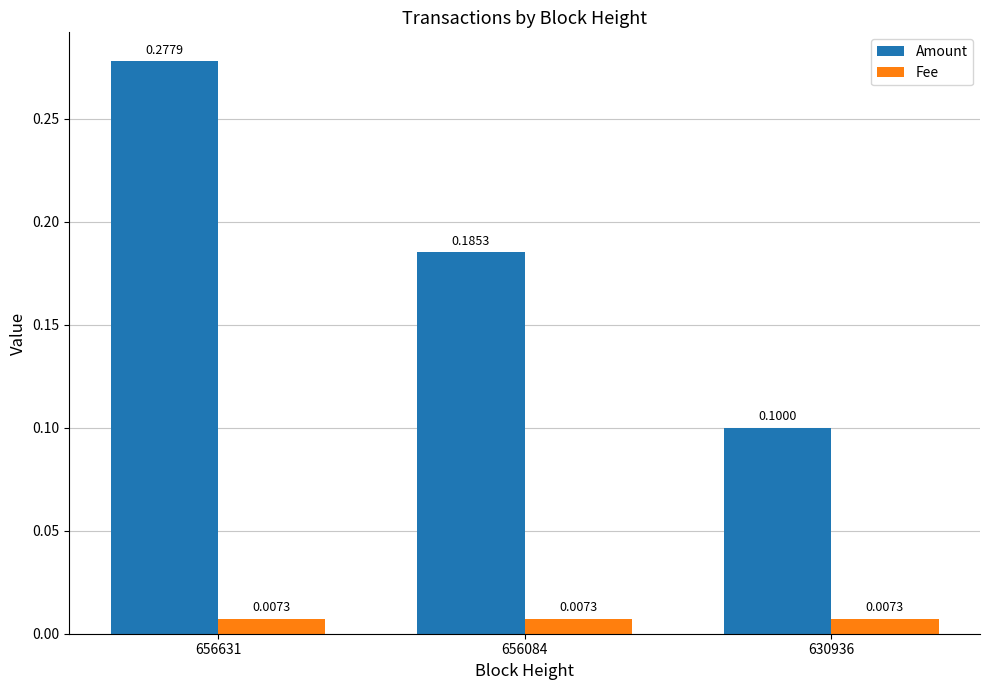

List the labels in order of Amount value, largest first.

656631, 656084, 630936